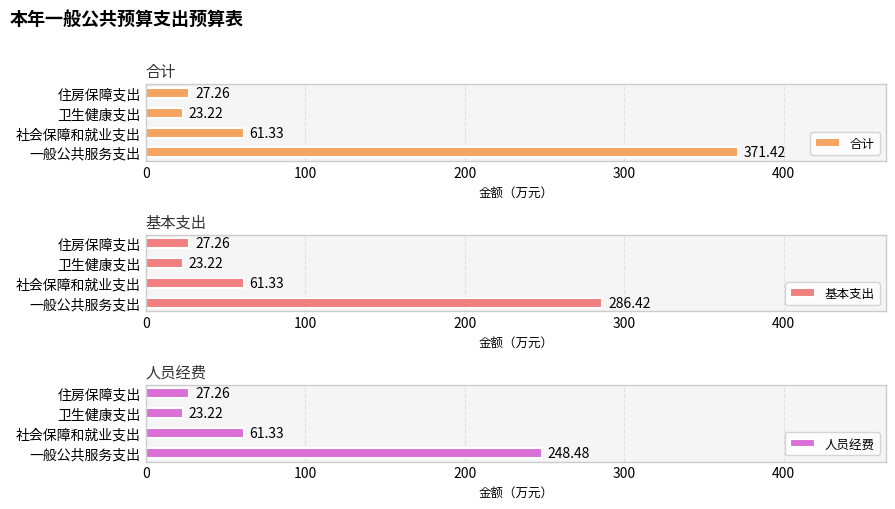

How many series are shown in this chart?

3